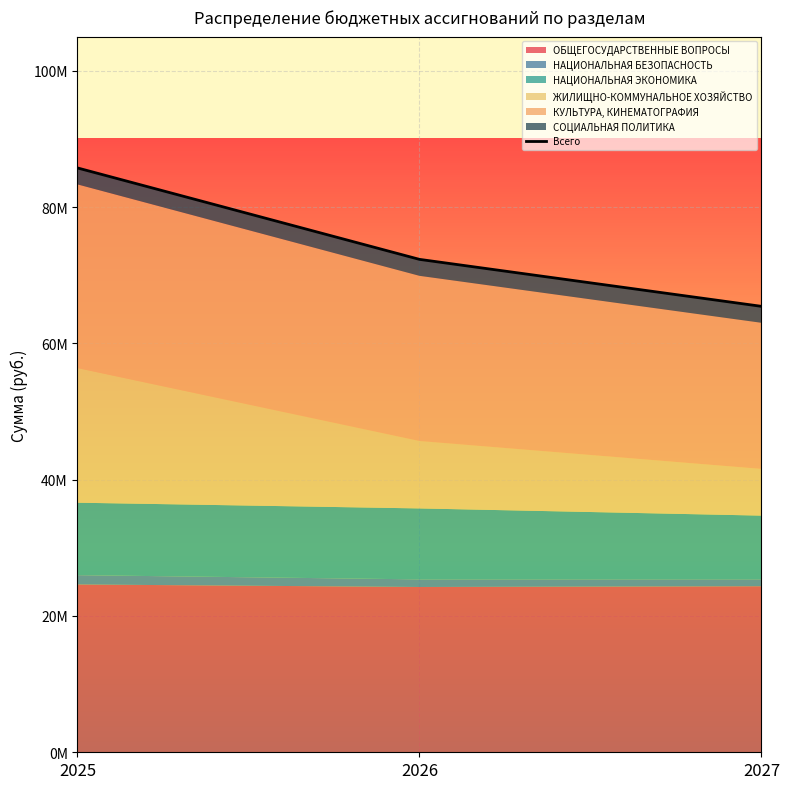

Reading left to right, extract all data points from this chart.

85733112.8	72319337.6	65427861.5